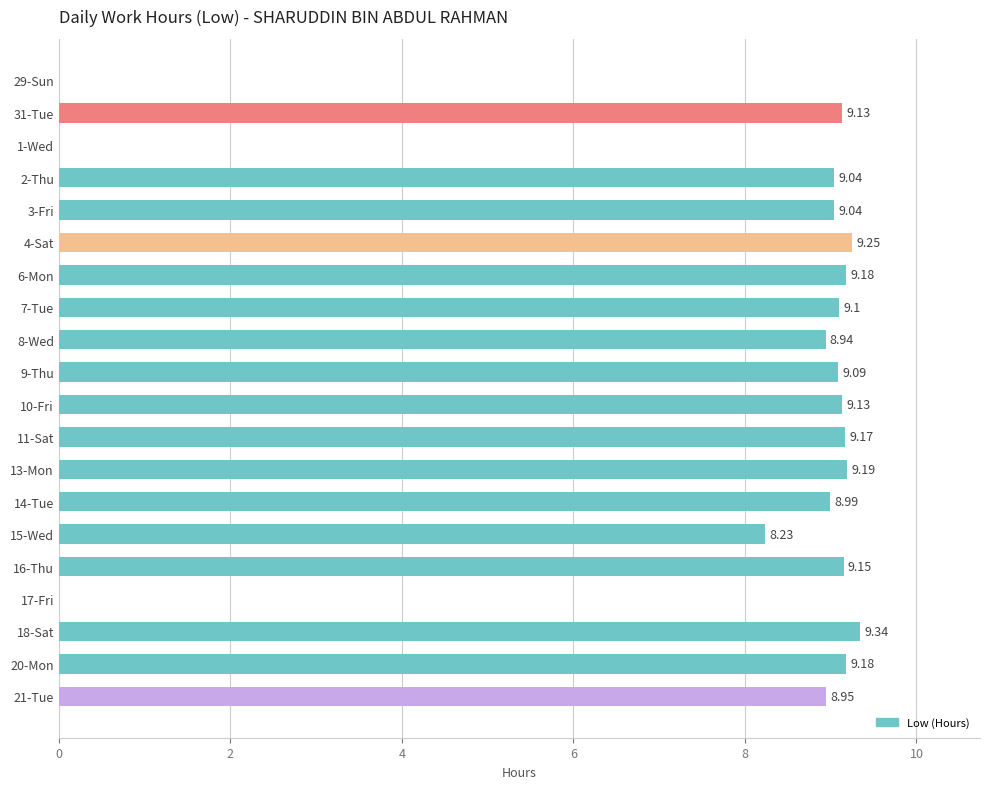

Which has a higher value, 17-Fri or 13-Mon?

13-Mon